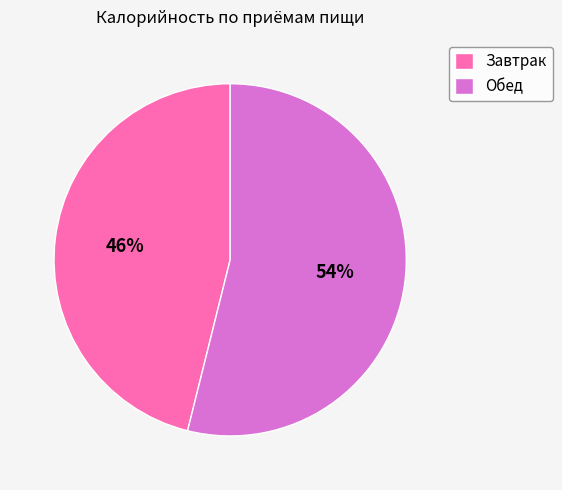

How many slices are in this pie chart?

2